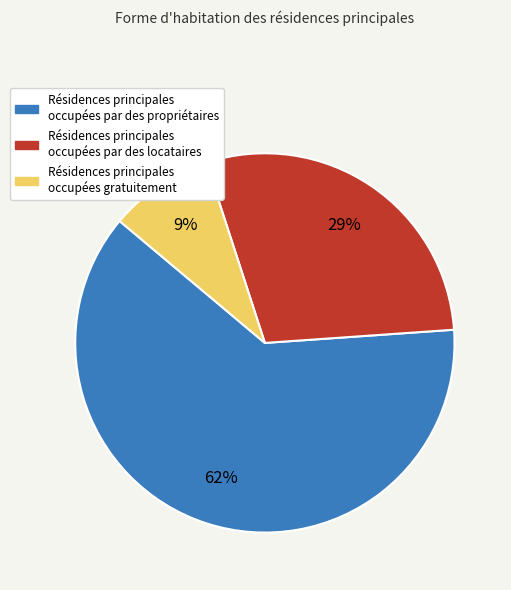

How many segments does this pie chart have?

3